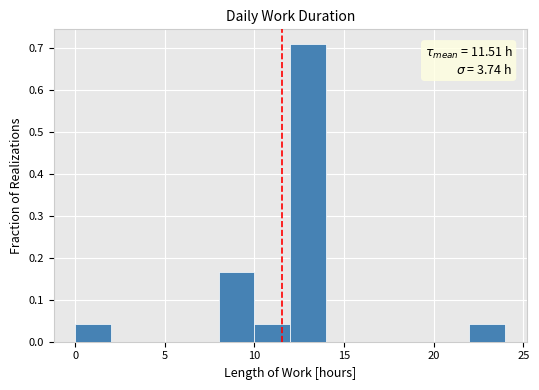

Read against the x-axis, roughly where is the centre of the tallest bar?

13.0